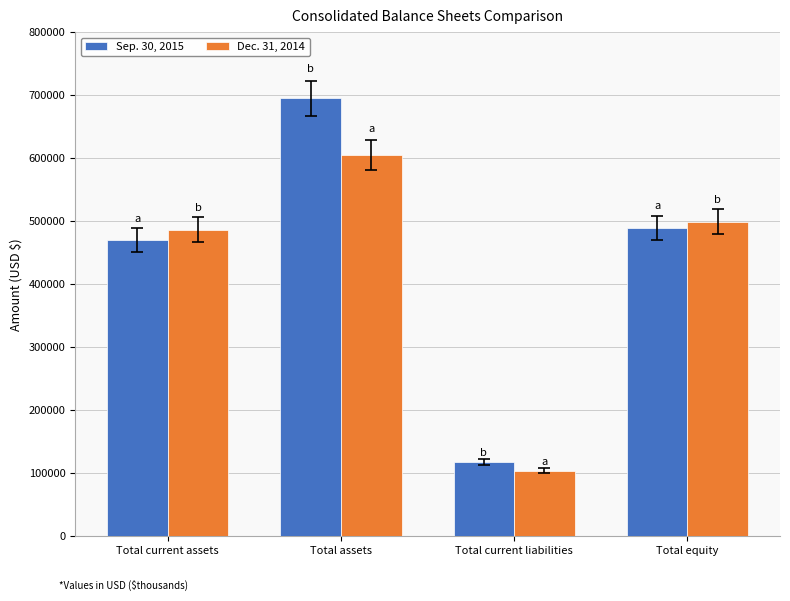

Reading right to left, extract all data points from this chart.

Sep. 30, 2015: 488958	117044	694903	469992
Dec. 31, 2014: 498724	103628	604506	486563